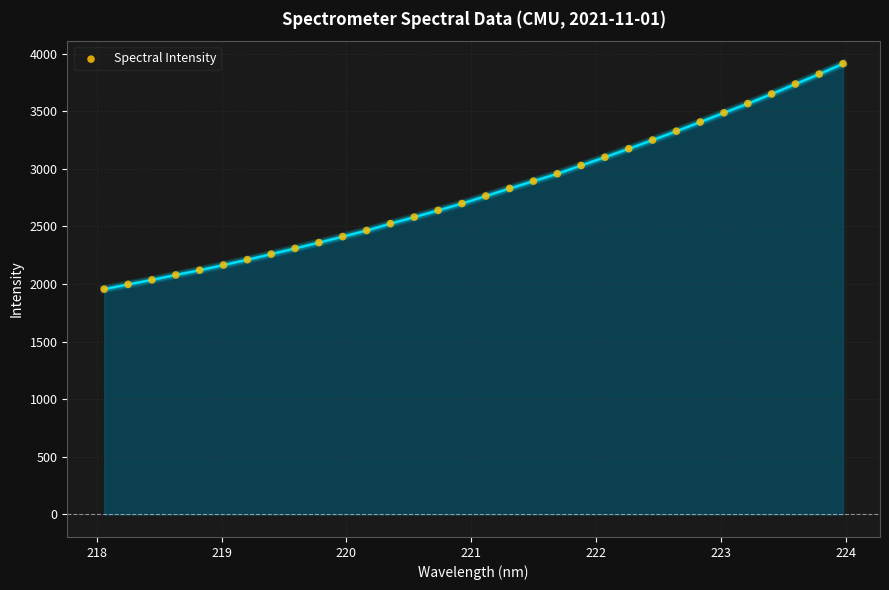

How many points are shown in the scatter plot?

32